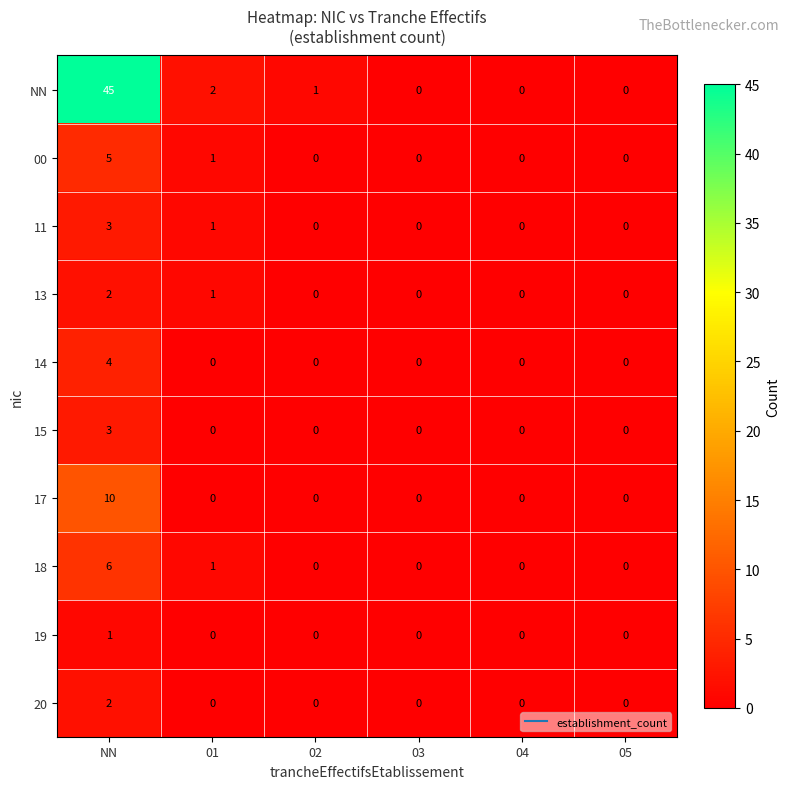

How many 15 values are between 0 and 1?

5